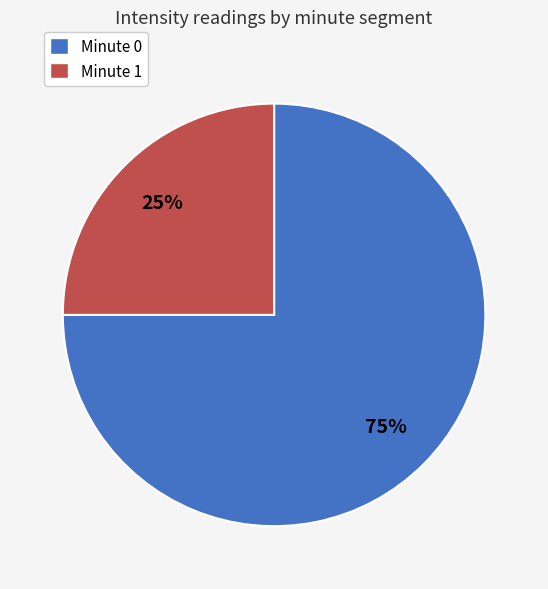

Is there a majority slice in this chart?

Yes